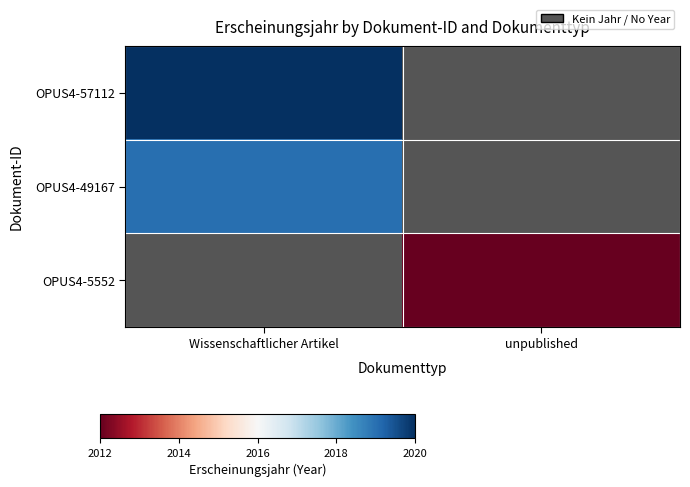

Is the value of OPUS4-57112 at Wissenschaftlicher Artikel greater than the value of OPUS4-5552 at Wissenschaftlicher Artikel?

No